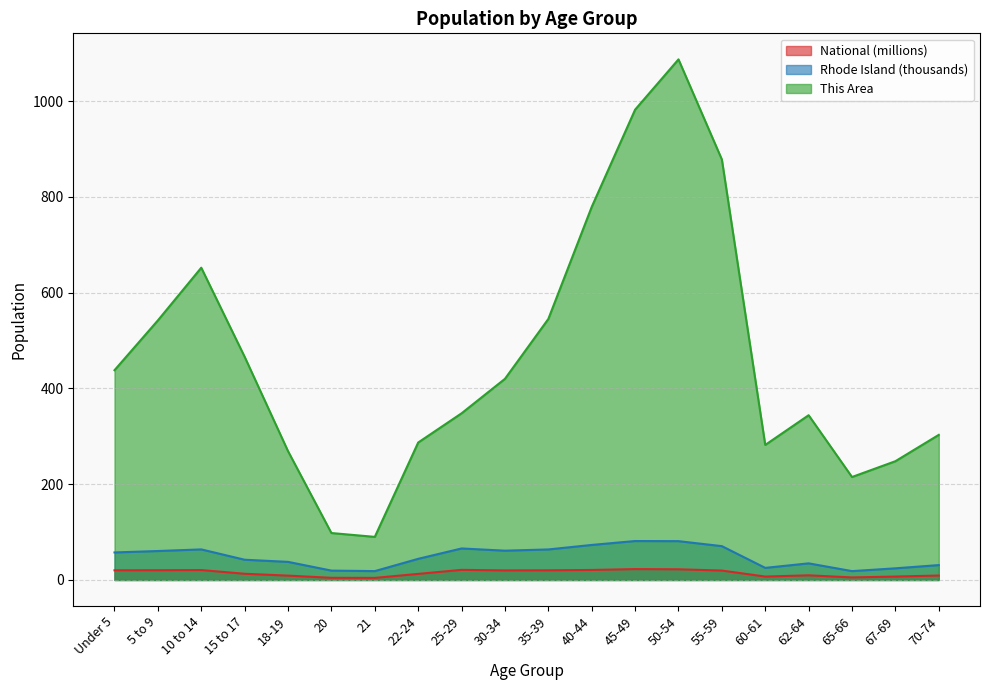

Reading left to right, list all the values displayed in this chart.

This Area: 438.0	542.0	652.0	466.0	269.0	98.0	90.0	287.0	348.0	420.0	545.0	779.0	982.0	1087.0	878.0	282.0	344.0	215.0	248.0	303.0
Rhode Island: 57.4	60.4	63.8	42.2	37.8	19.5	18.5	44.1	65.8	61.2	63.7	73.1	81.3	81.0	70.6	25.2	34.7	18.5	24.3	31.1
National: 20.2	20.3	20.7	13.0	9.1	4.5	4.4	12.7	21.1	20.0	20.2	20.9	22.7	22.3	19.7	7.1	9.7	5.3	7.1	9.3